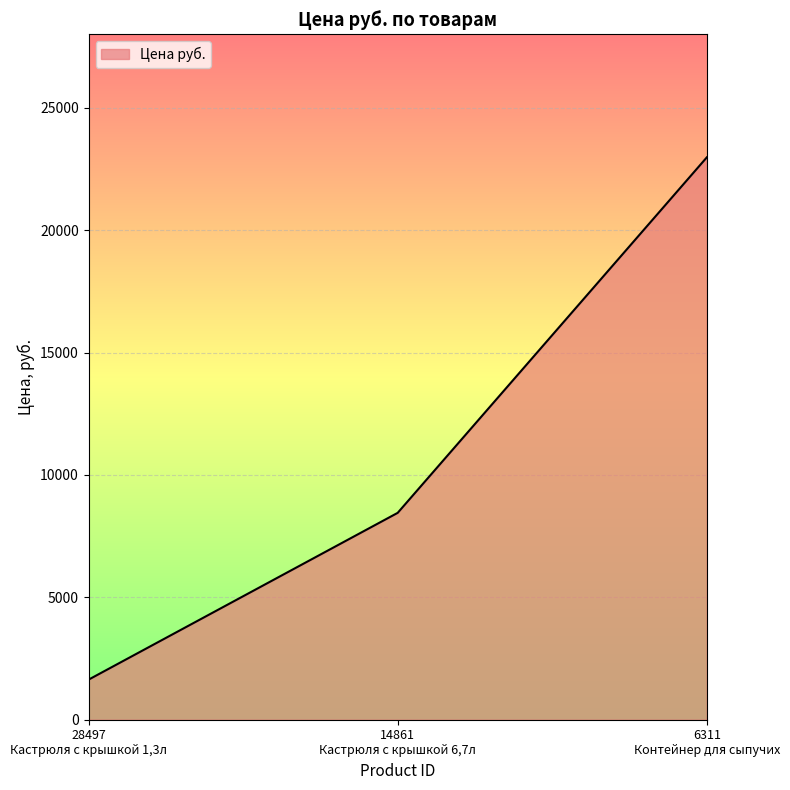

Which category has the lowest value across all series?

28497
Кастрюля с крышкой 1,3л